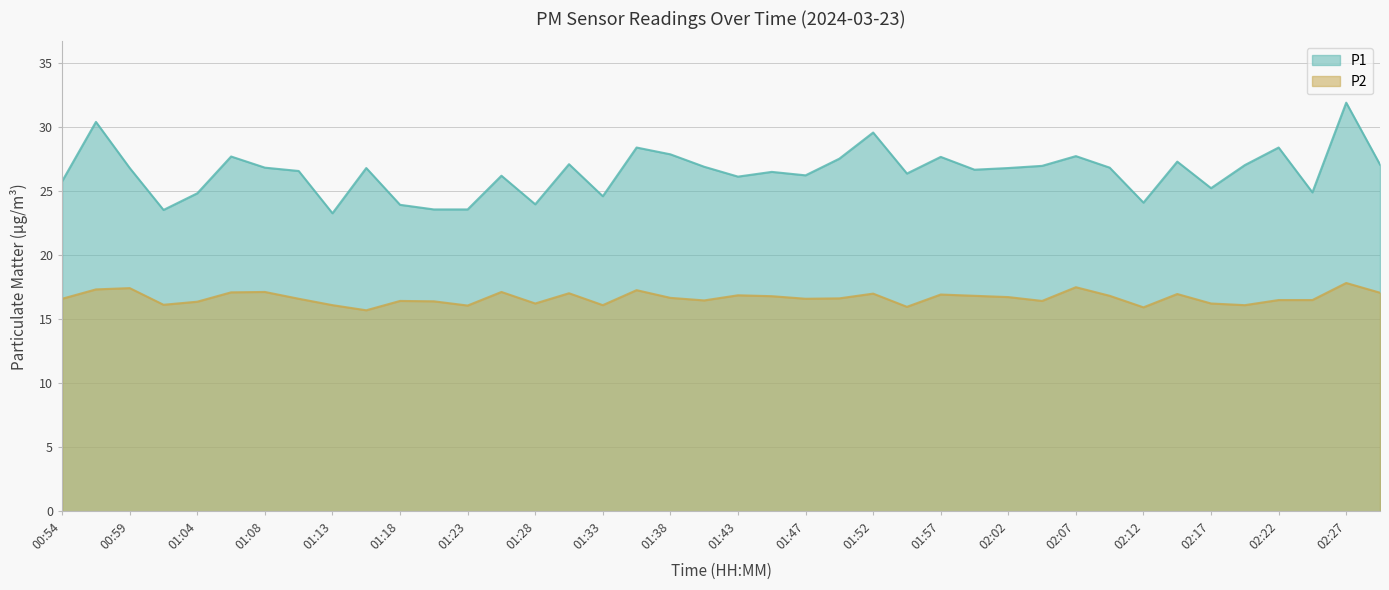

Reading left to right, what are all the values shown in this chart?

P1: 25.8	30.4	26.8	23.5	24.8	27.7	26.8	26.6	23.3	26.8	23.9	23.6	23.6	26.2	24.0	27.1	24.6	28.4	27.9	26.9	26.1	26.5	26.2	27.5	29.6	26.4	27.7	26.7	26.8	27.0	27.7	26.8	24.1	27.3	25.2	27.0	28.4	24.9	31.9	27.1
P2: 16.6	17.3	17.4	16.1	16.4	17.1	17.1	16.6	16.1	15.7	16.4	16.4	16.1	17.1	16.2	17.0	16.1	17.3	16.7	16.5	16.9	16.8	16.6	16.6	17.0	16.0	16.9	16.8	16.7	16.4	17.5	16.8	15.9	17.0	16.2	16.1	16.5	16.5	17.8	17.1